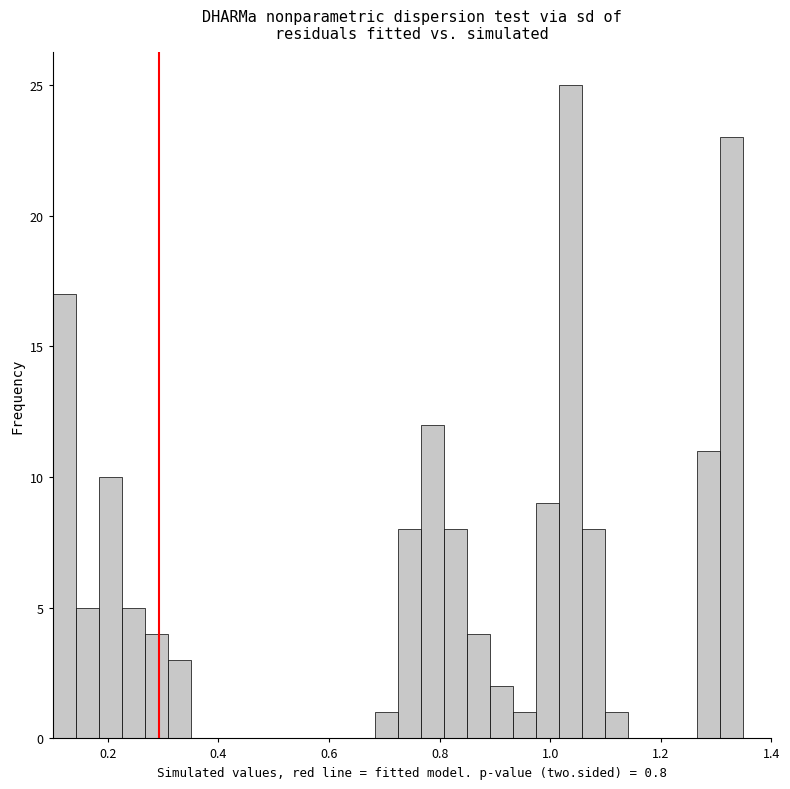

Read against the x-axis, roughly where is the centre of the tallest bar?

1.04